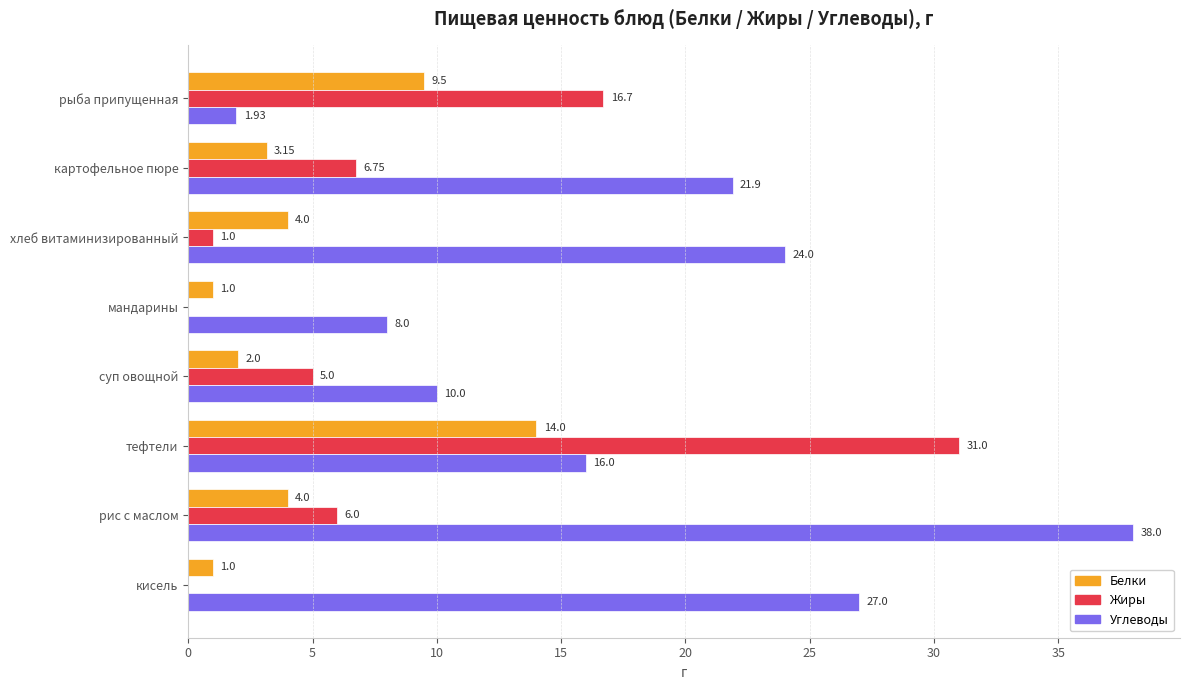

Which series changed the most between рыба припущенная and суп овощной?

Жиры